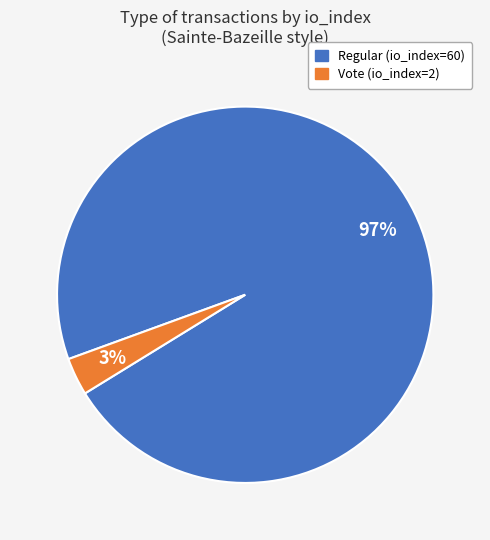

Rank the categories by value from lowest to highest.

Vote (io_index=2), Regular (io_index=60)